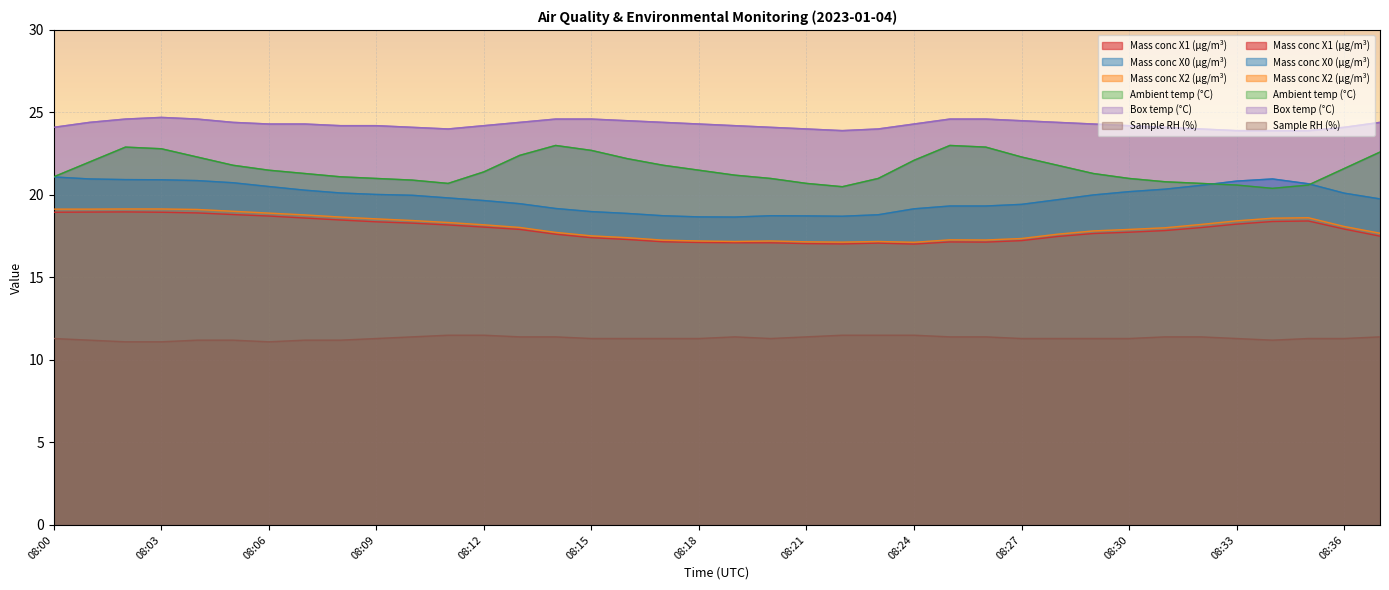

At which category does Mass conc X0 (μg/m³) reach its first local peak?

08:20